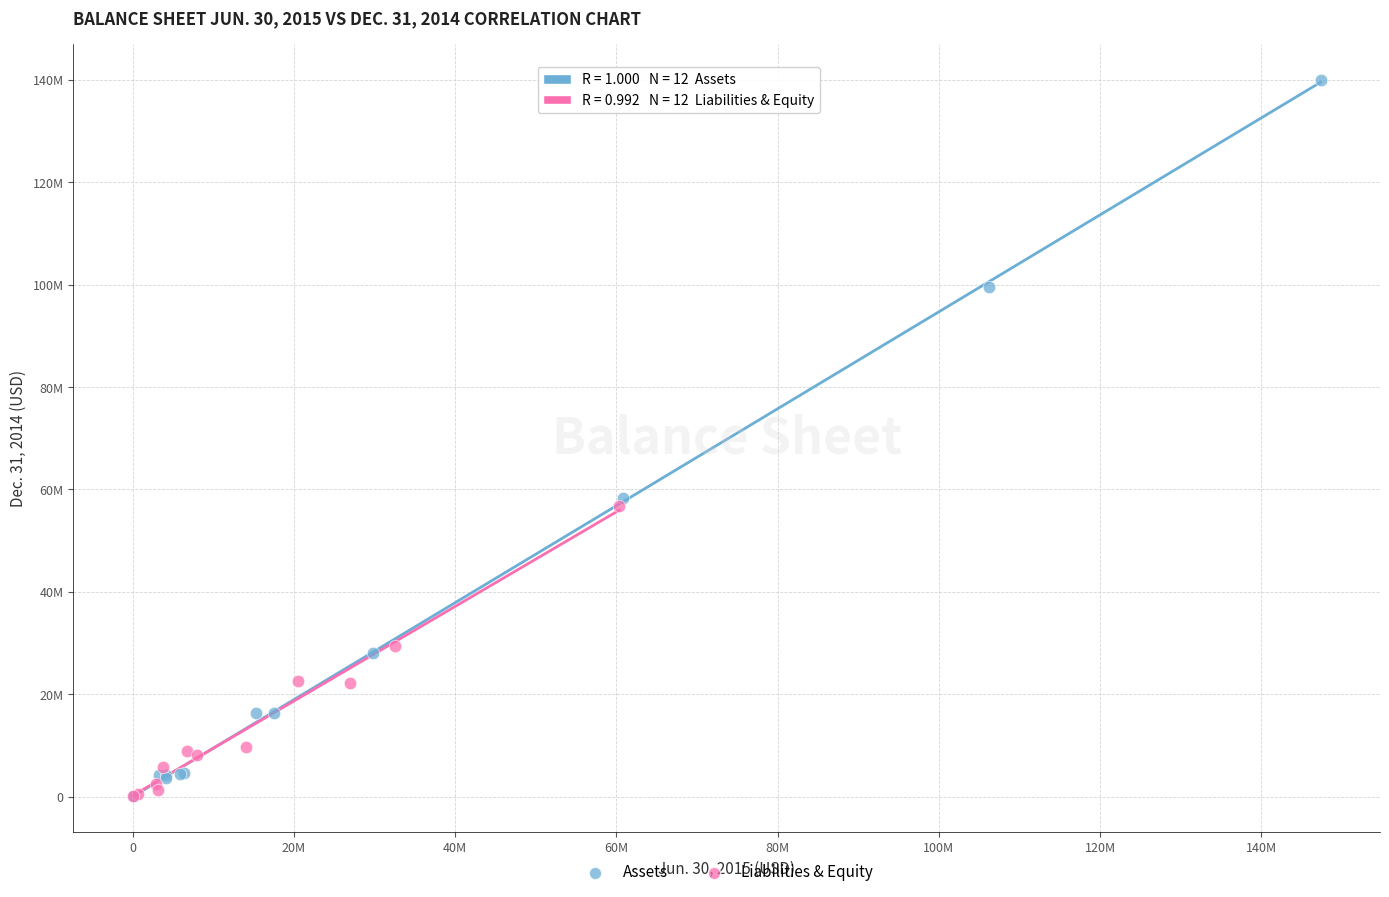

Which series contains the highest Y value?

Assets